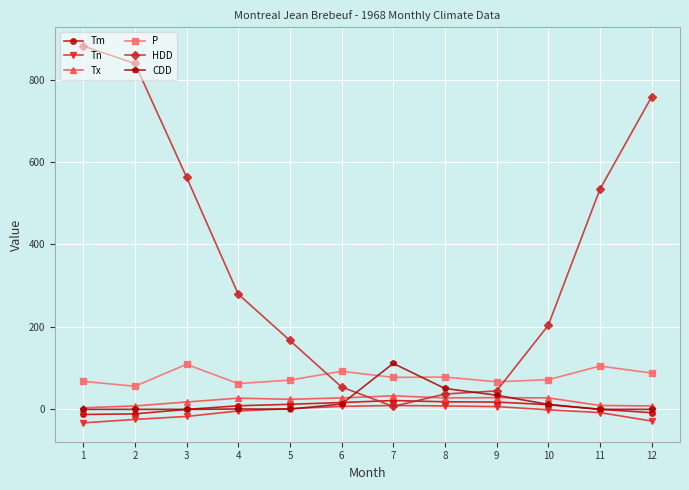

What is the minimum value for P?

56.0